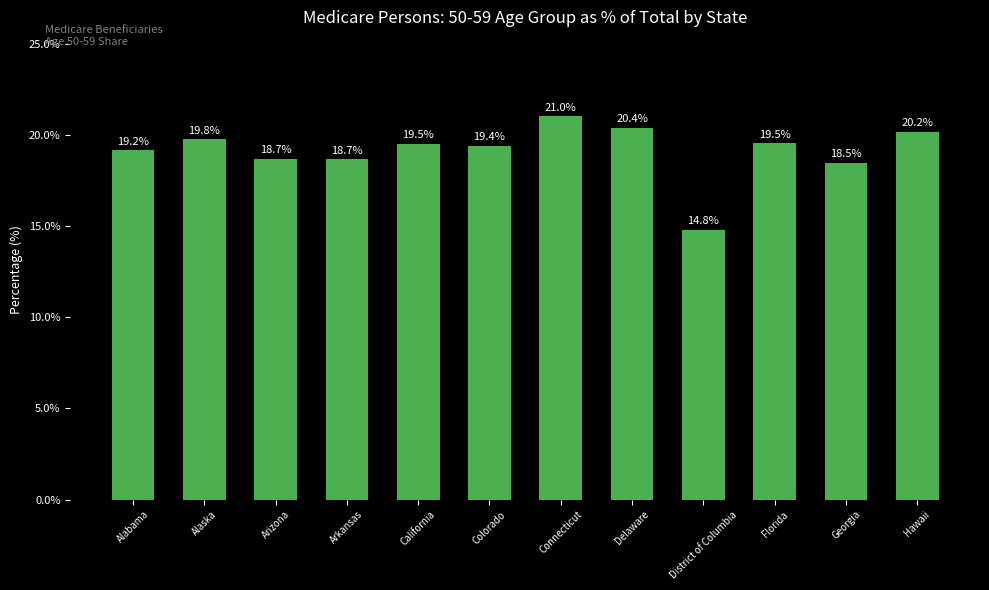

Which category has the lowest value across all series?

District of Columbia